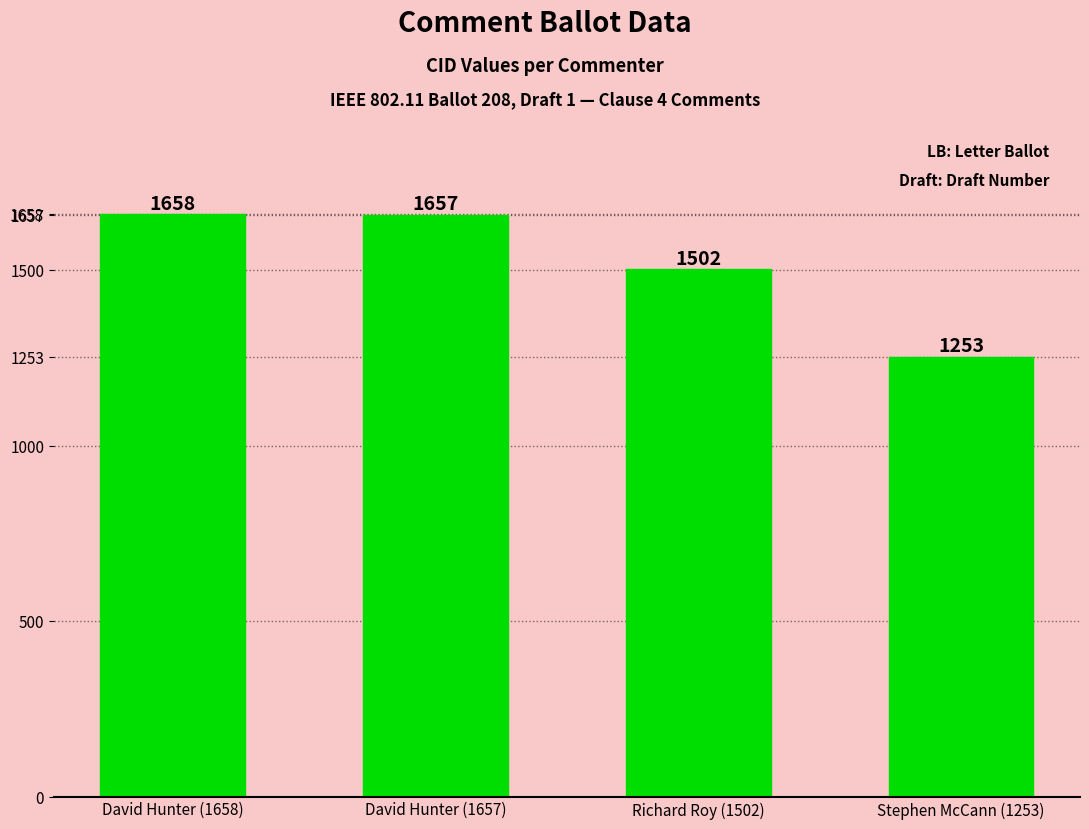

Where is the data nearest to the value 1455?

Richard Roy (1502)